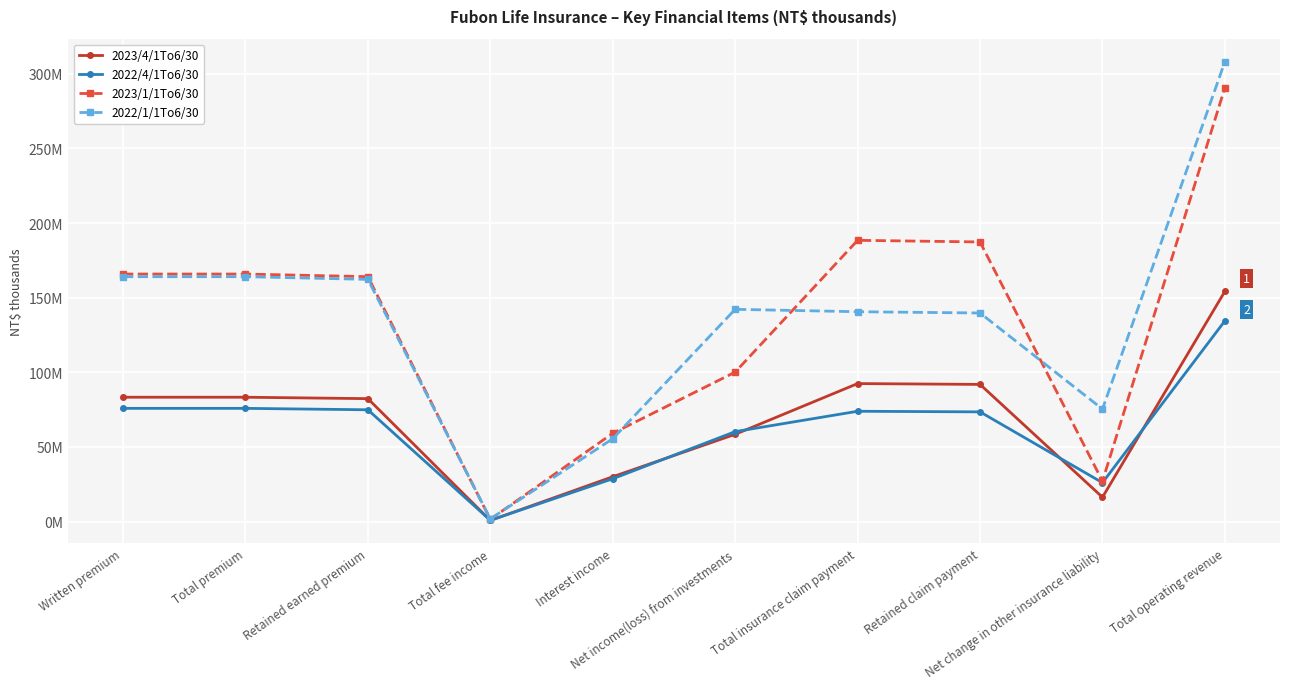

Is this an area chart (filled region under the line)?

No